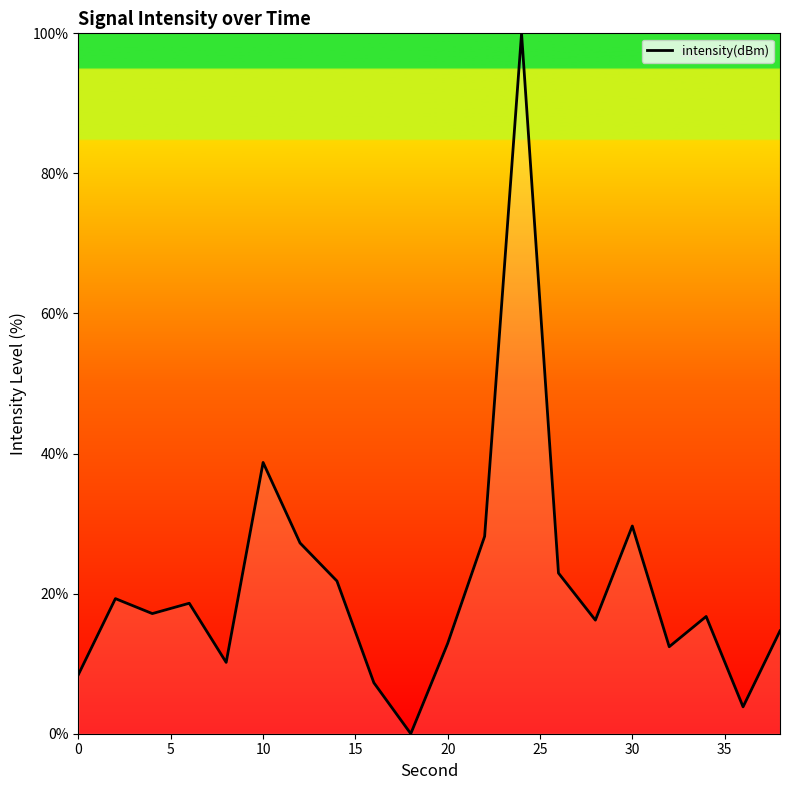

What is the greatest value displayed?

100.0